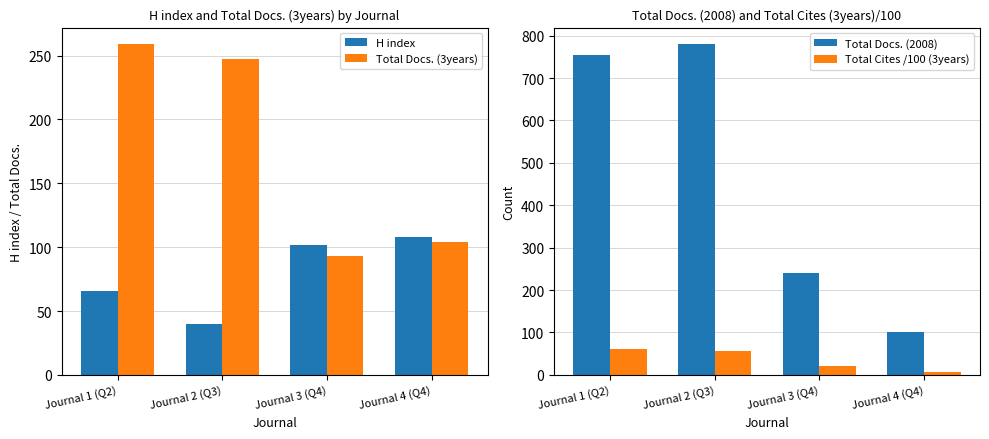

The Total Cites /100 (3years) series shows 21.5 at Journal 3 (Q4). True or false?

True